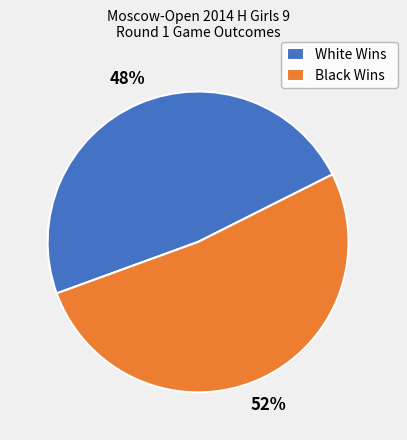

Which category has the biggest portion of the pie?

Black Wins